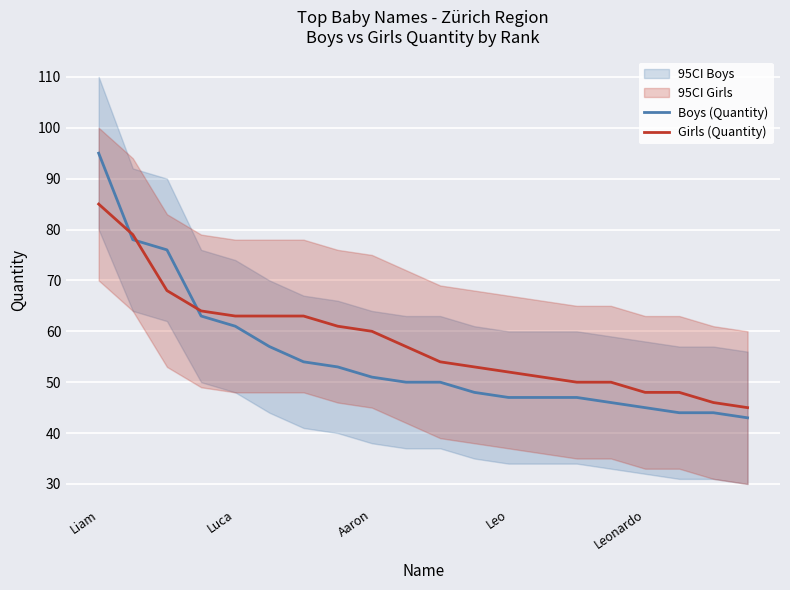

True or false: Boys (Quantity) and Girls (Quantity) intersect in this chart.

True